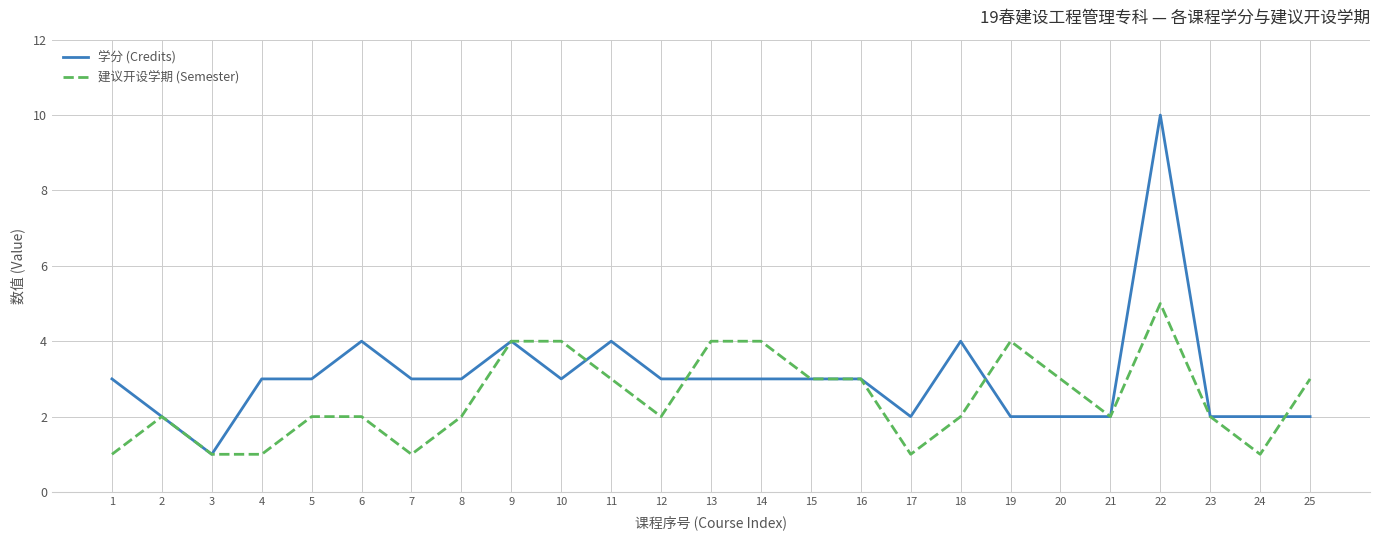

Is it true that 学分 (Credits) equals 4 at 17?

False